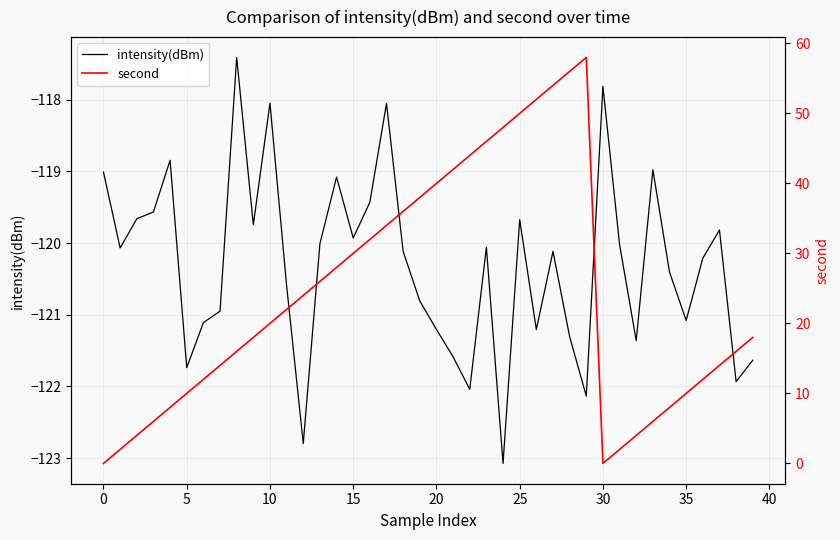

What is the difference between the intensity(dBm) values at 31 and 30?

2.2